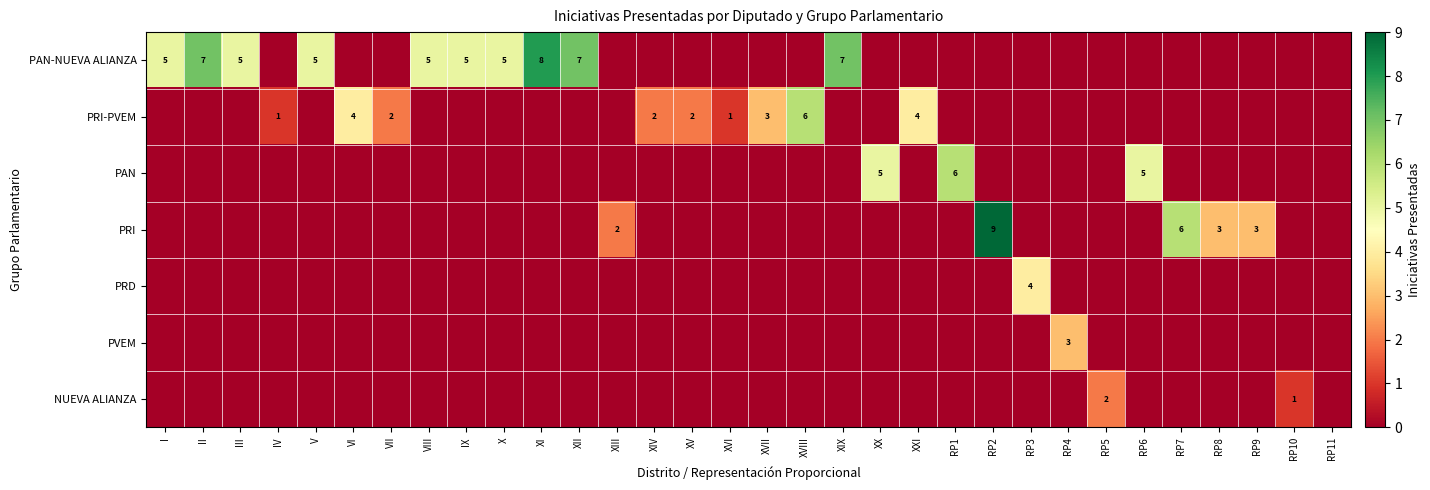

Is it true that PAN equals 5 at XX?

True